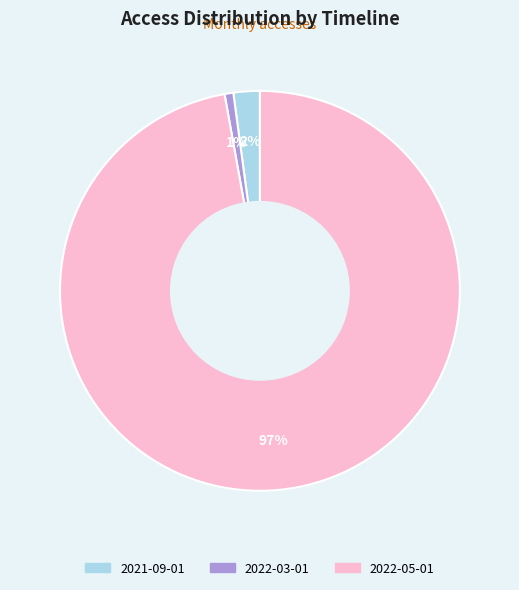

To the nearest percent, what is the average slice percentage?

33%